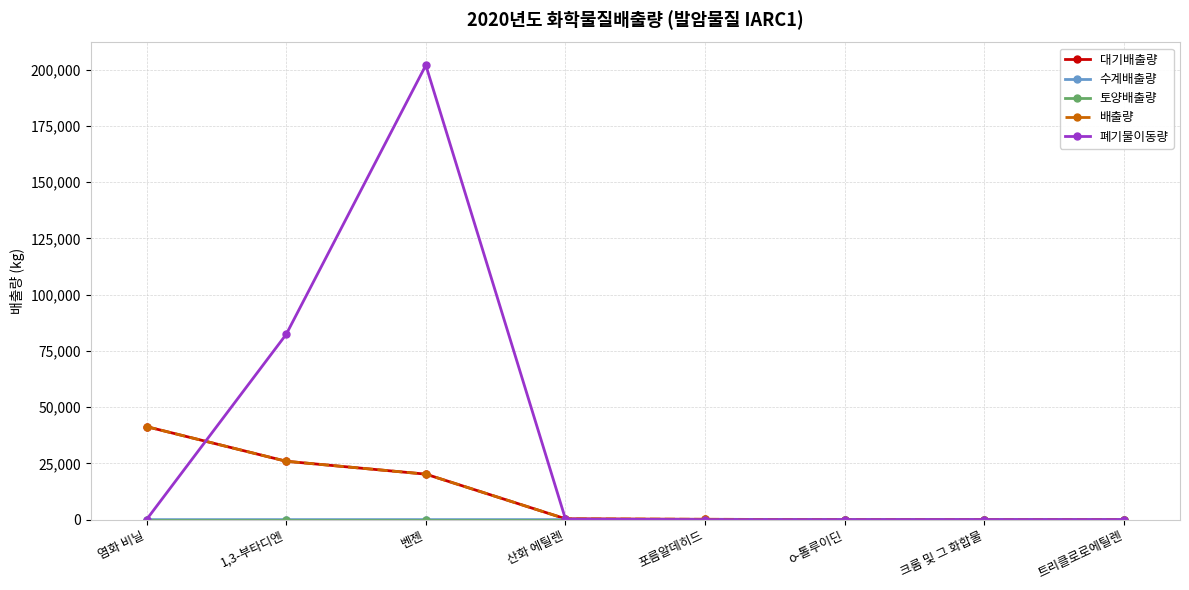

How many lines are shown in the chart?

5